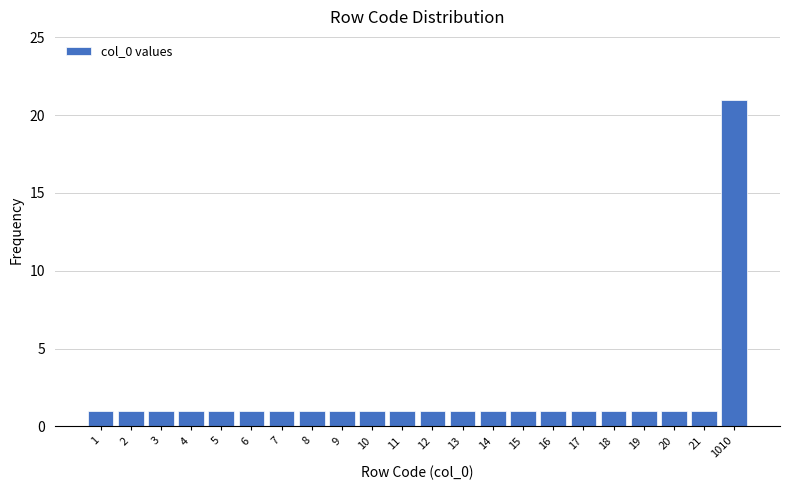

Reading left to right, transcribe all the data shown in this chart.

1	1	1	1	1	1	1	1	1	1	1	1	1	1	1	1	1	1	1	1	1	21